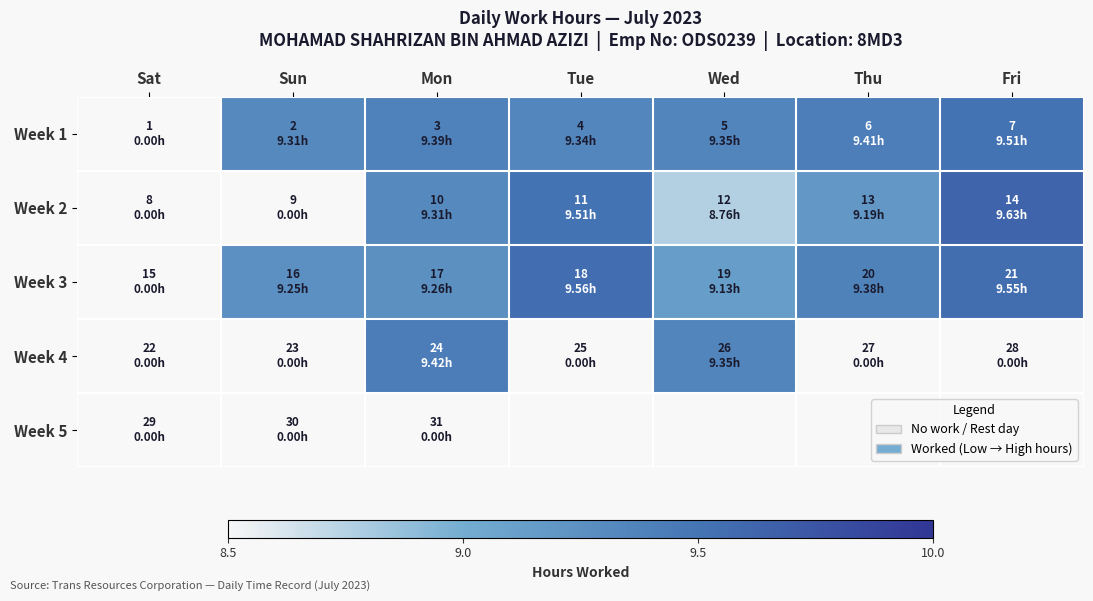

Which category has the lowest value across all series?

Wed